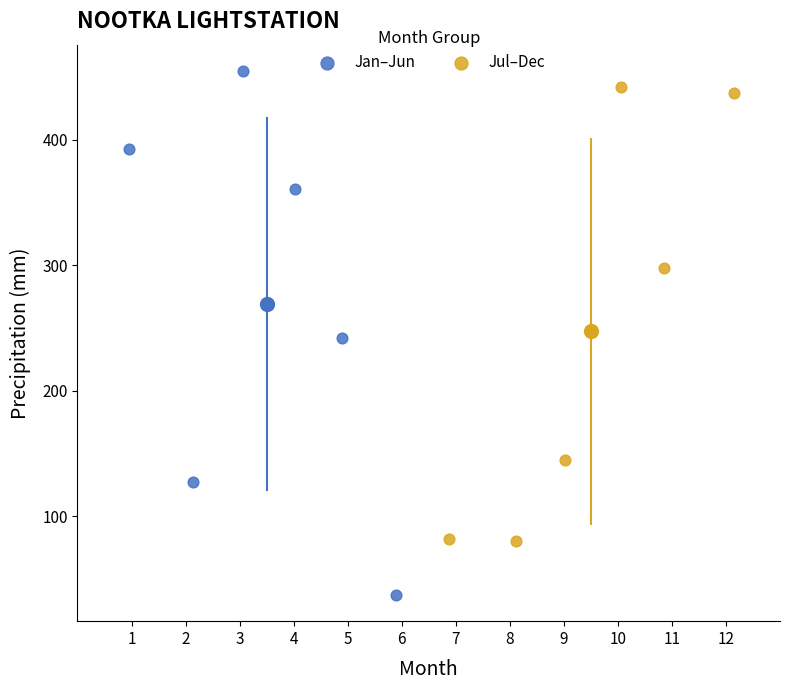

Which series has the widest spread of Y values?

Jan–Jun